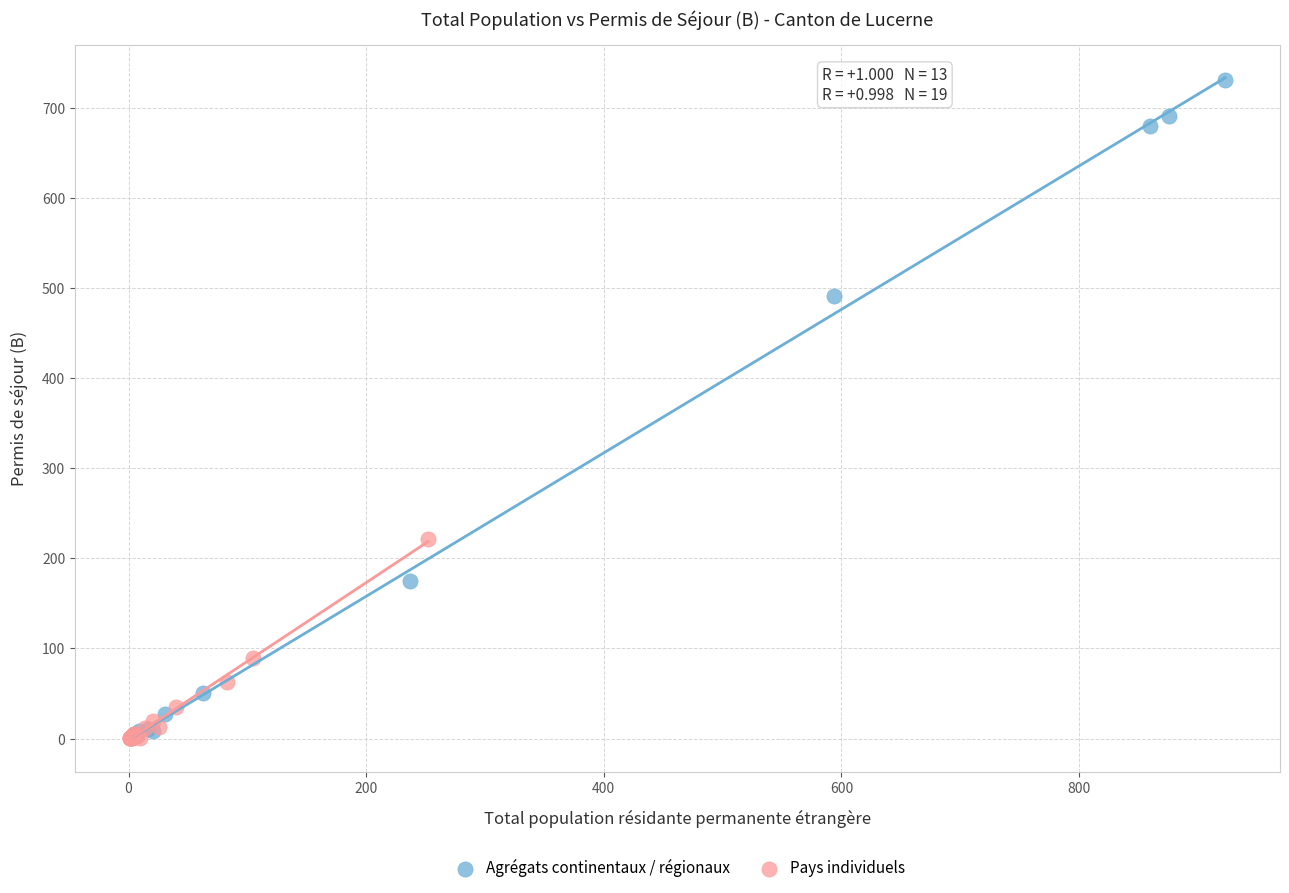

Which series has the widest spread of Y values?

Agrégats continentaux / régionaux